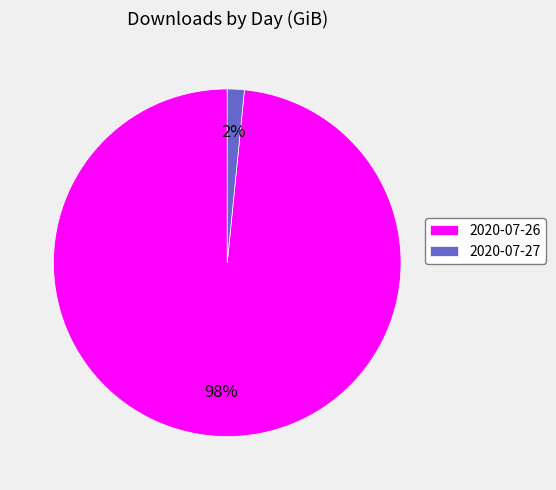

Which slice is the smallest?

2020-07-27